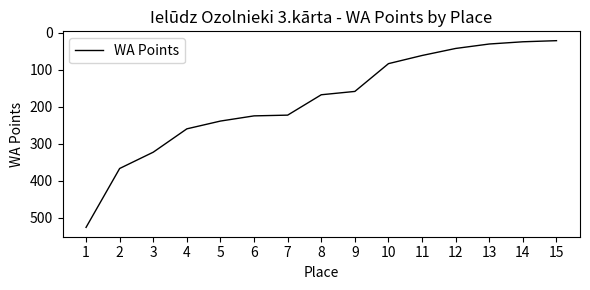

What is the smallest value displayed?

22